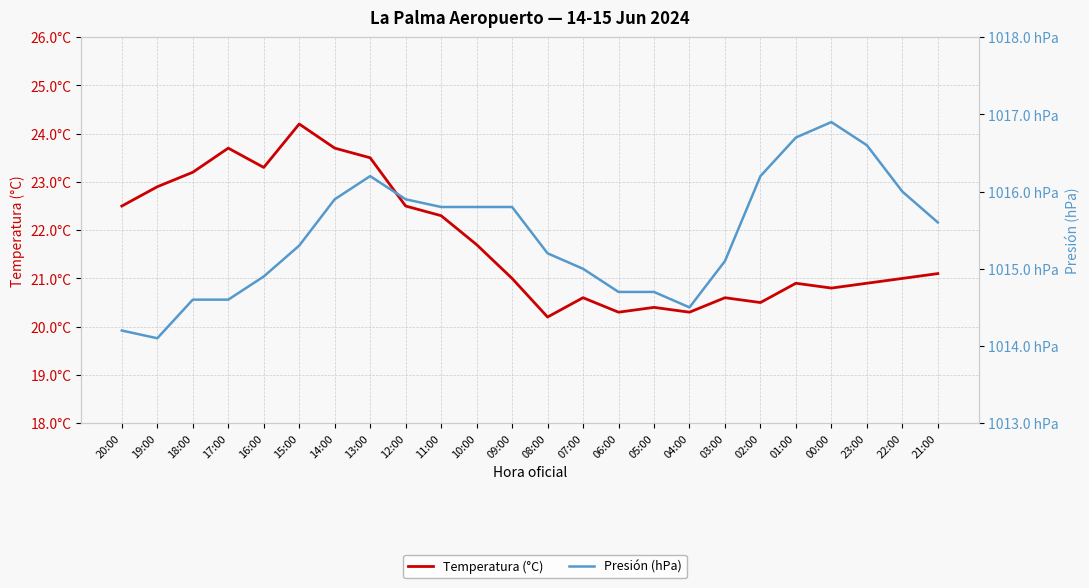

Reading right to left, list all the values displayed in this chart.

Temperatura (°C): 21.1	21.0	20.9	20.8	20.9	20.5	20.6	20.3	20.4	20.3	20.6	20.2	21.0	21.7	22.3	22.5	23.5	23.7	24.2	23.3	23.7	23.2	22.9	22.5
Presión (hPa): 1015.6	1016.0	1016.6	1016.9	1016.7	1016.2	1015.1	1014.5	1014.7	1014.7	1015.0	1015.2	1015.8	1015.8	1015.8	1015.9	1016.2	1015.9	1015.3	1014.9	1014.6	1014.6	1014.1	1014.2